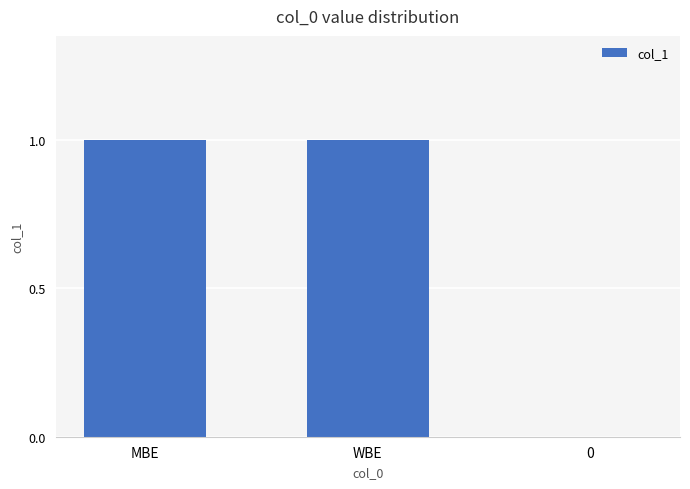

Reading left to right, list all the values displayed in this chart.

MBE=1	WBE=1	0=0